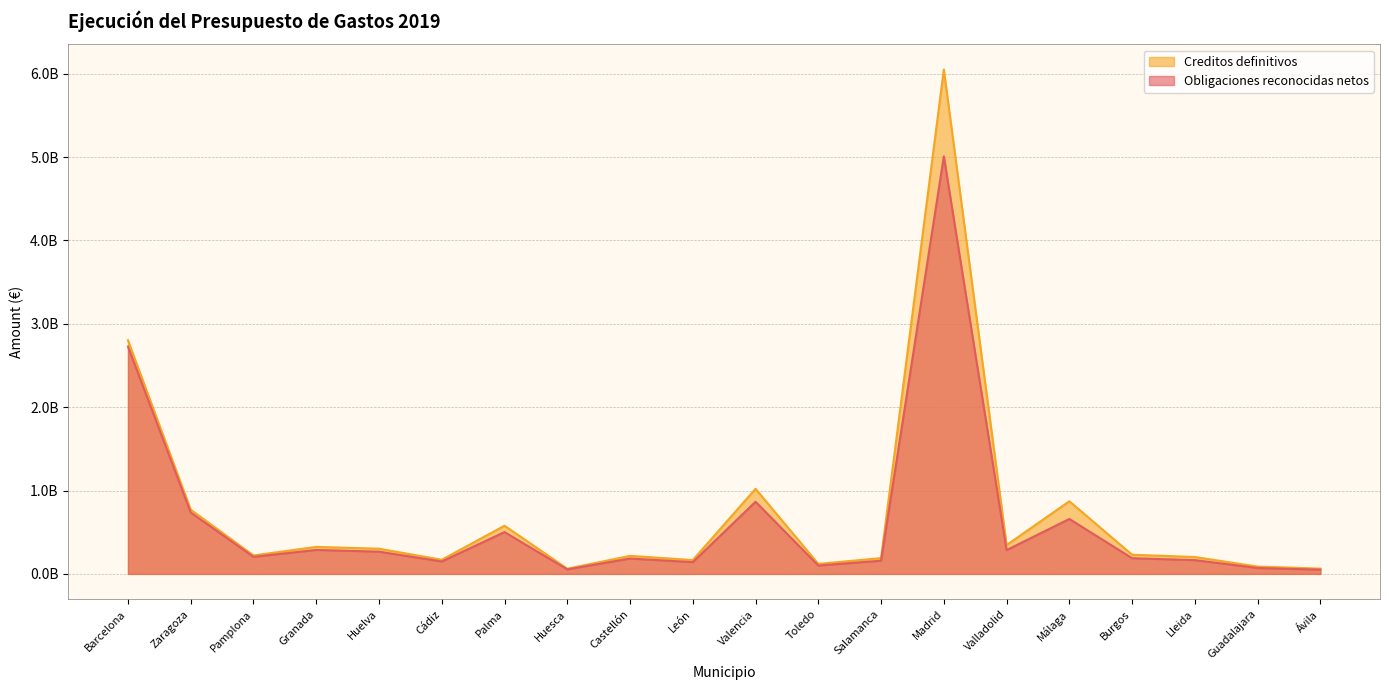

True or false: Obligaciones reconocidas netos and Creditos definitivos cross at least once.

False